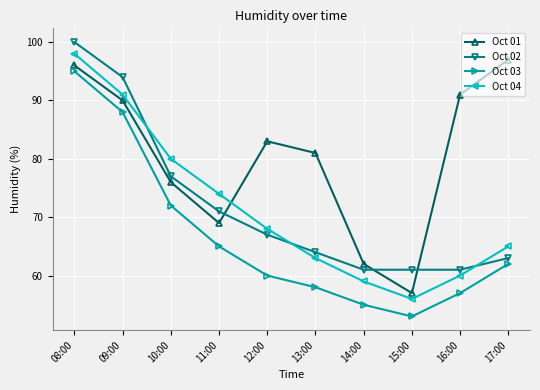

Does the chart display data point markers on the line(s)?

Yes